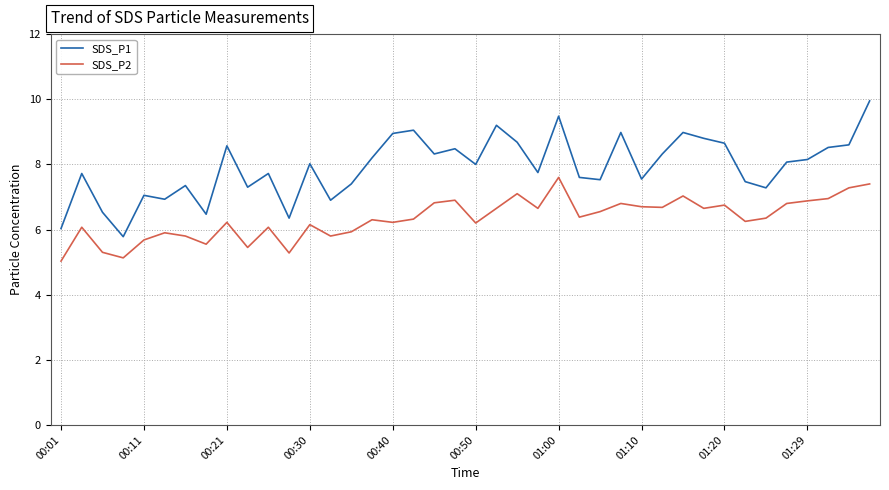

Is this an area chart (filled region under the line)?

No